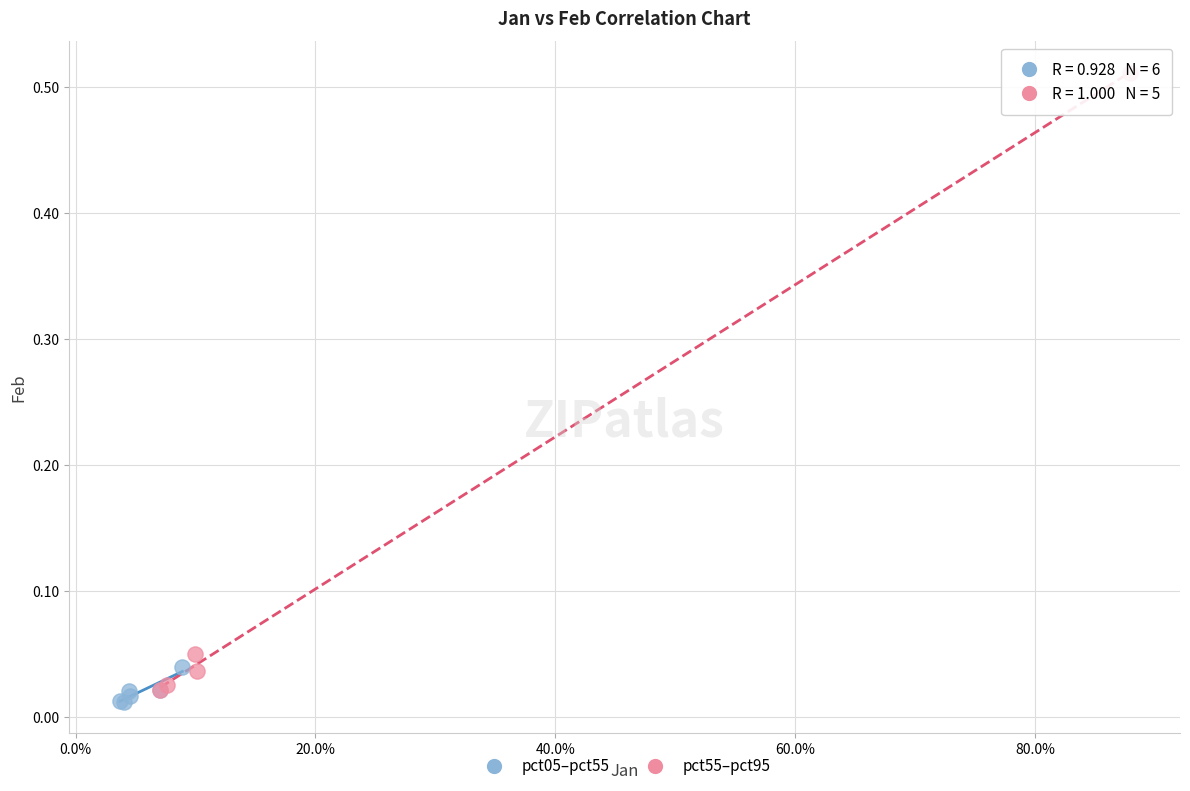

Which series reaches the minimum Y coordinate?

pct05–pct55